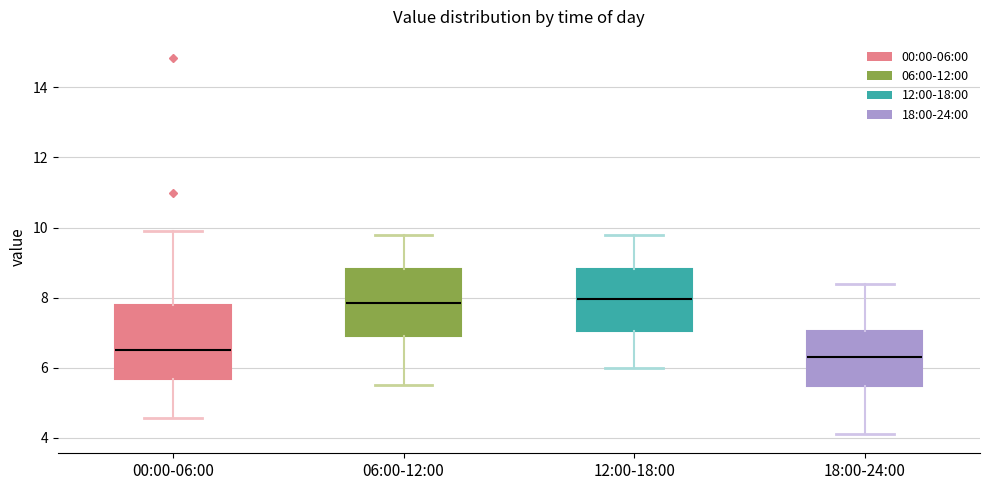

Which box's median line is the lowest?

18:00-24:00